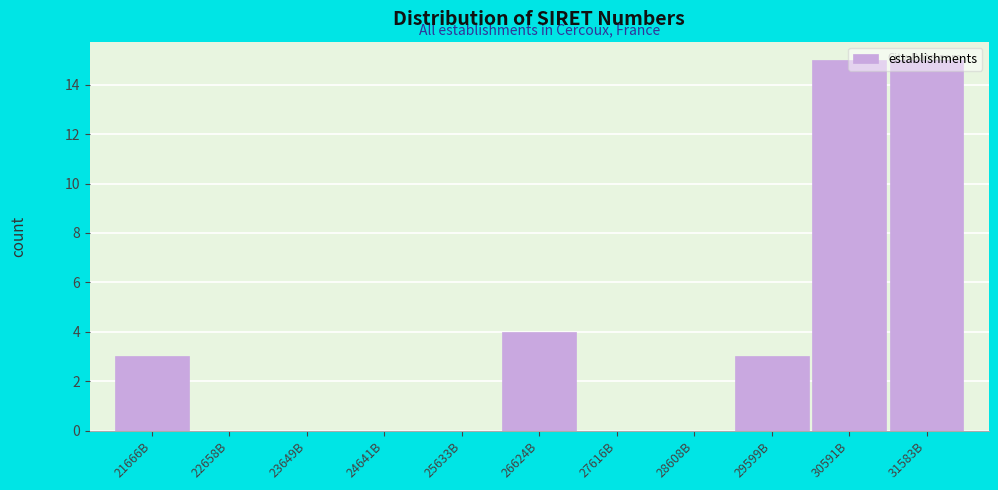

What is the greatest value displayed?

15